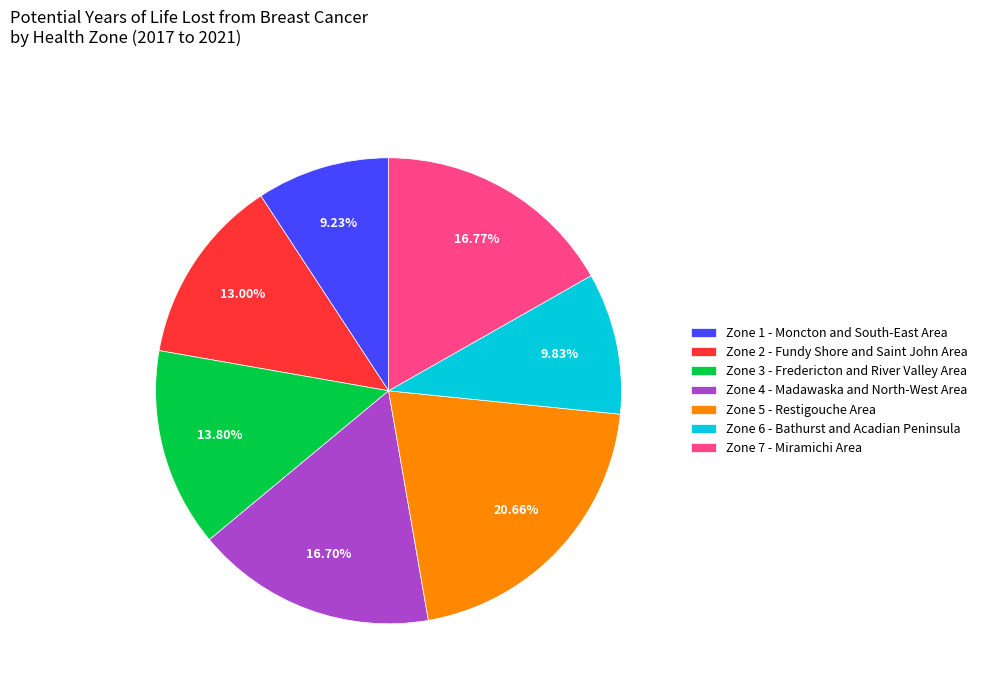

Is Zone 6 - Bathurst and Acadian Peninsula the majority of the pie?

No